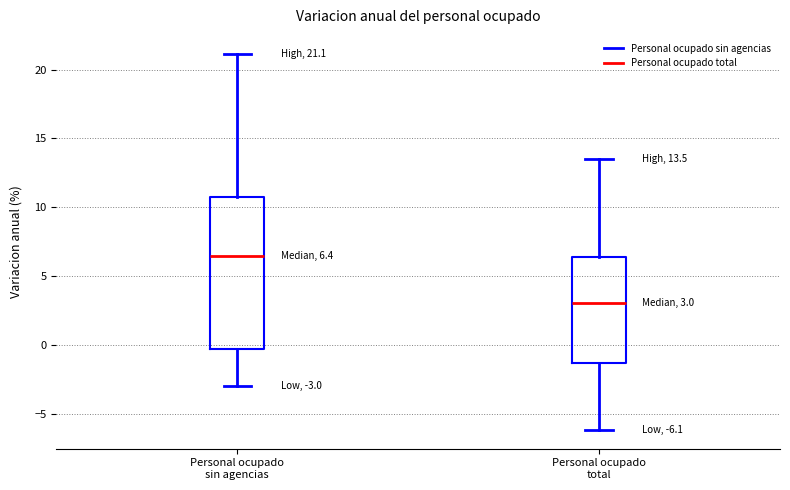

Which box is the tallest, from its lower edge to its upper edge?

Personal ocupado sin agencias